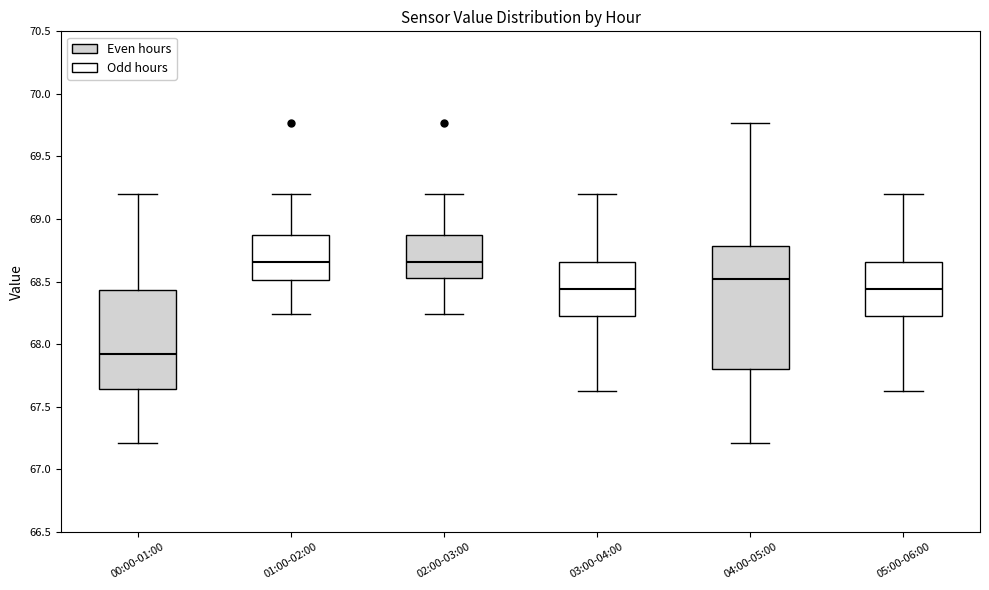

Reading left to right, read every box against the y-axis: the position of its median line, the range the box covers, and the ends of its whiskers. The values are not printed on the chart, so give them approximately, as read against the axis.

00:00-01:00: median 67.95, box 67.65 to 68.45, whiskers 67.20 to 69.20
01:00-02:00: median 68.65, box 68.50 to 68.85, whiskers 68.25 to 69.20
02:00-03:00: median 68.65, box 68.55 to 68.85, whiskers 68.25 to 69.20
03:00-04:00: median 68.45, box 68.20 to 68.65, whiskers 67.65 to 69.20
04:00-05:00: median 68.55, box 67.80 to 68.80, whiskers 67.20 to 69.75
05:00-06:00: median 68.45, box 68.20 to 68.65, whiskers 67.65 to 69.20